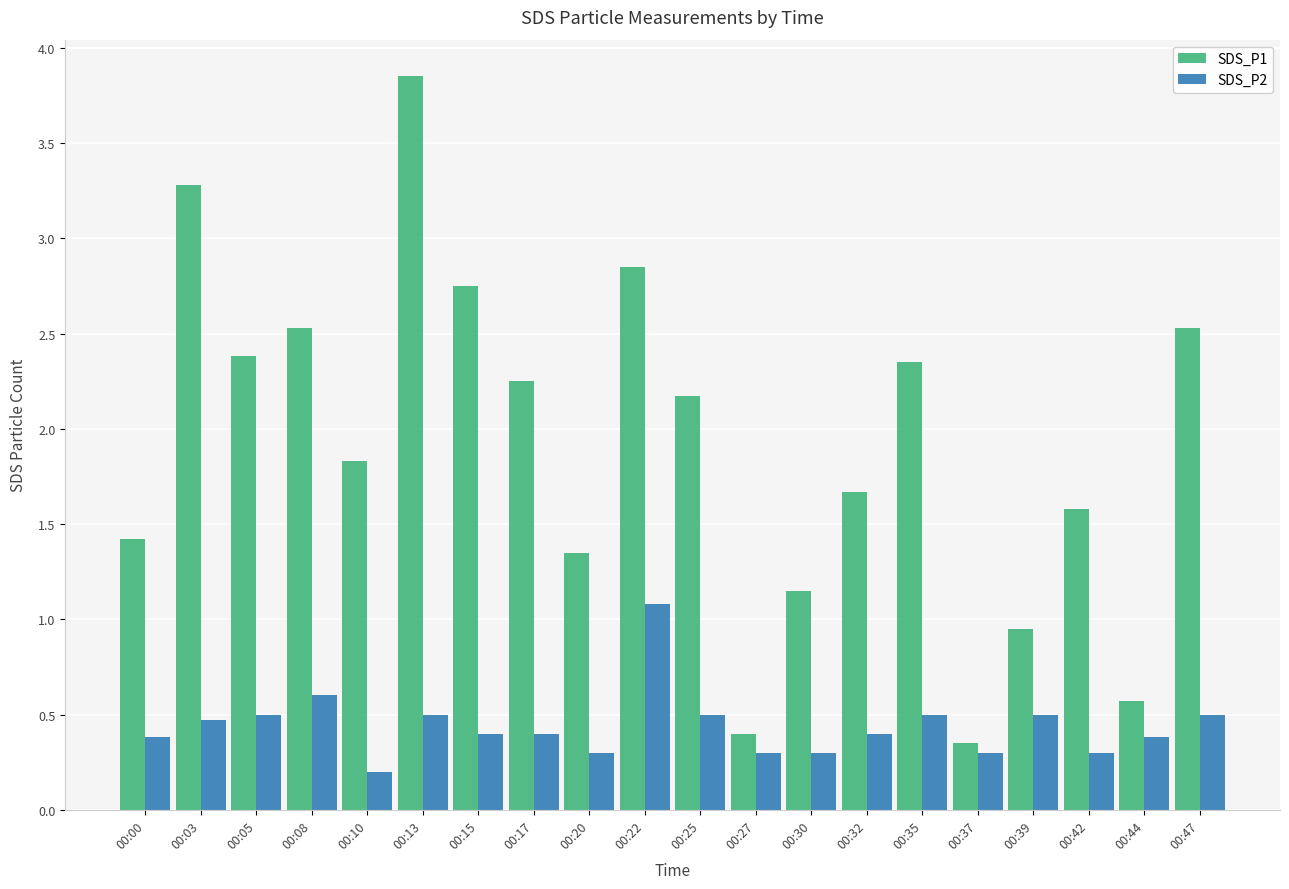

What is the value of the SDS_P2 bar at the 2nd from the left?

0.5